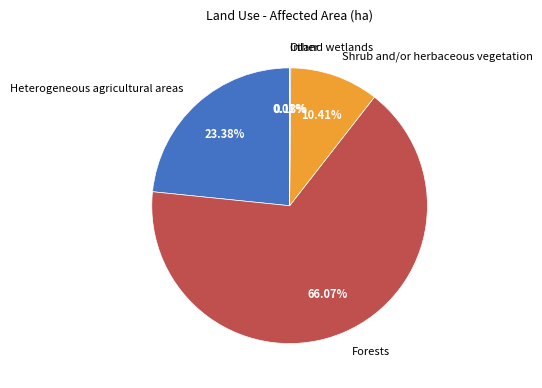

To the nearest percent, what is the difference between the largest and smallest slice percentages?

66%